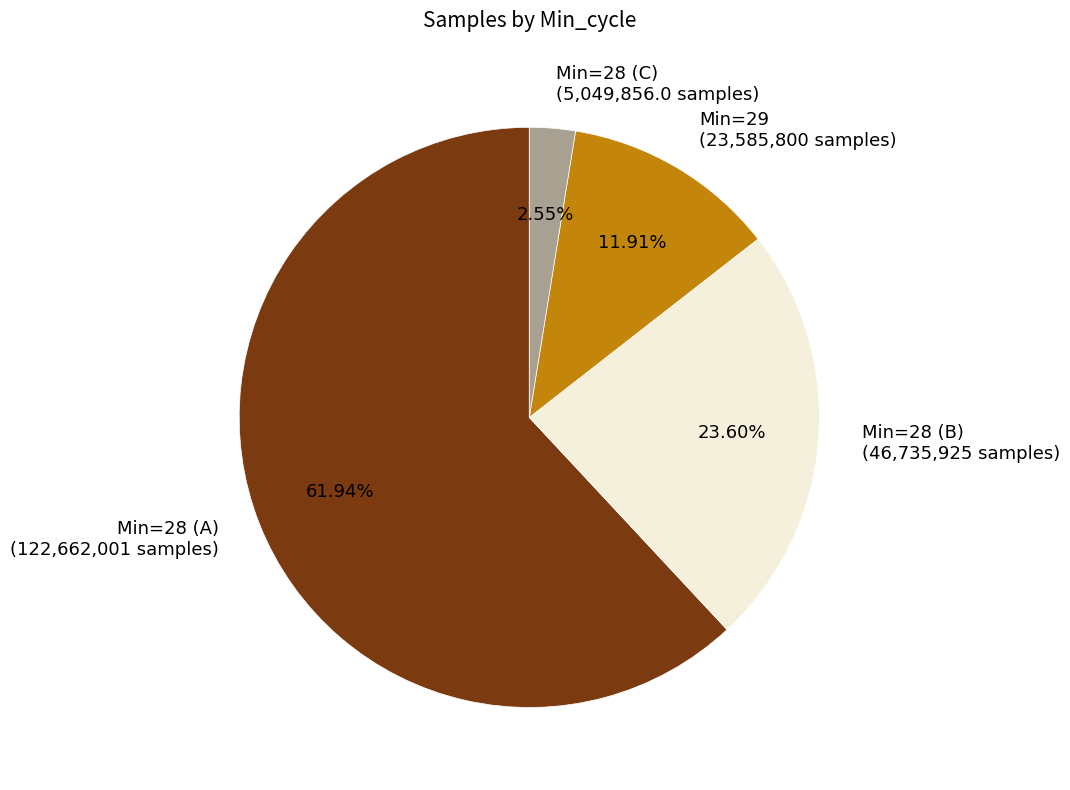

To the nearest percent, what is the average slice percentage?

25%